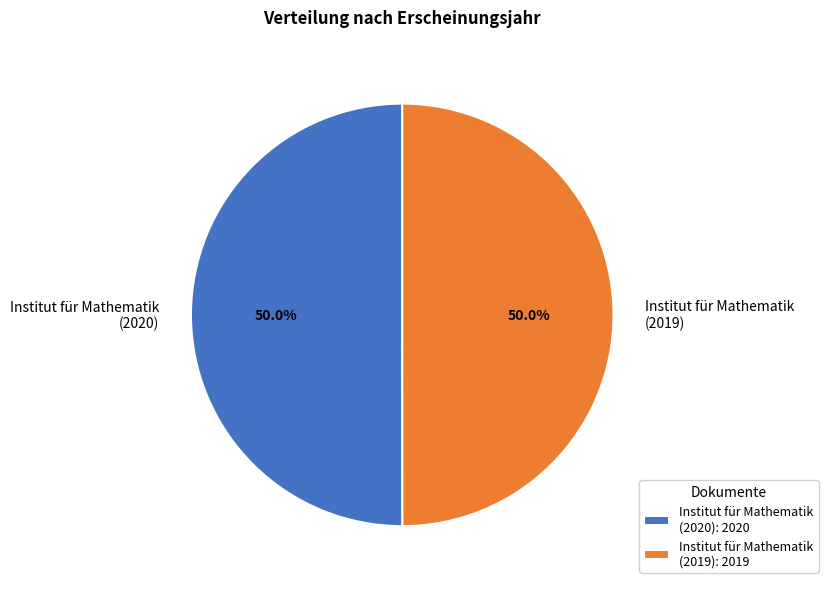

Approximately how many times larger is the value at Institut für Mathematik (2019) compared to Institut für Mathematik (2020)?

1.0